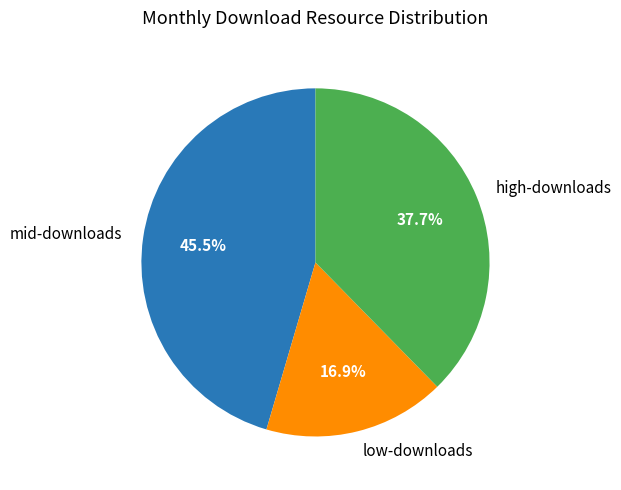

What is the ratio of the value at low-downloads to the value at mid-downloads?

0.4